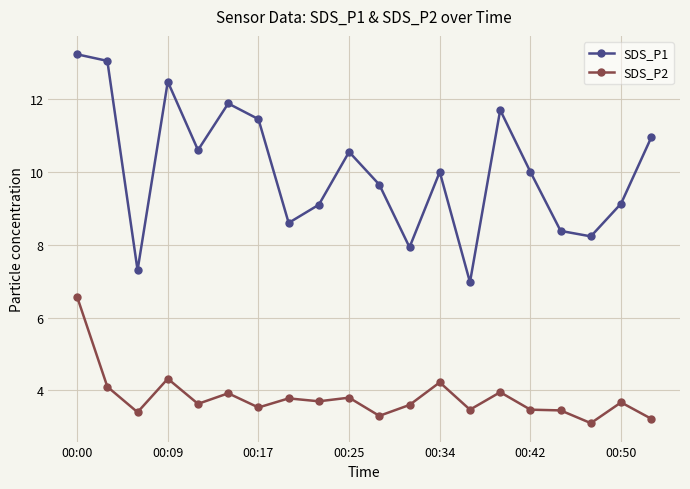

What is the minimum value shown in the chart?

3.1